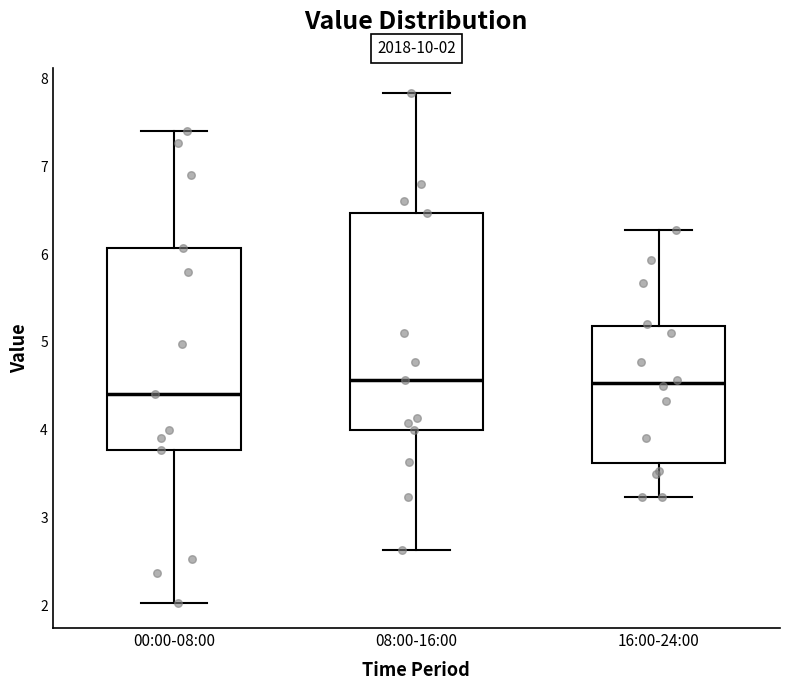

Comparing the boxes themselves (not the whiskers), which one is the tallest?

08:00-16:00